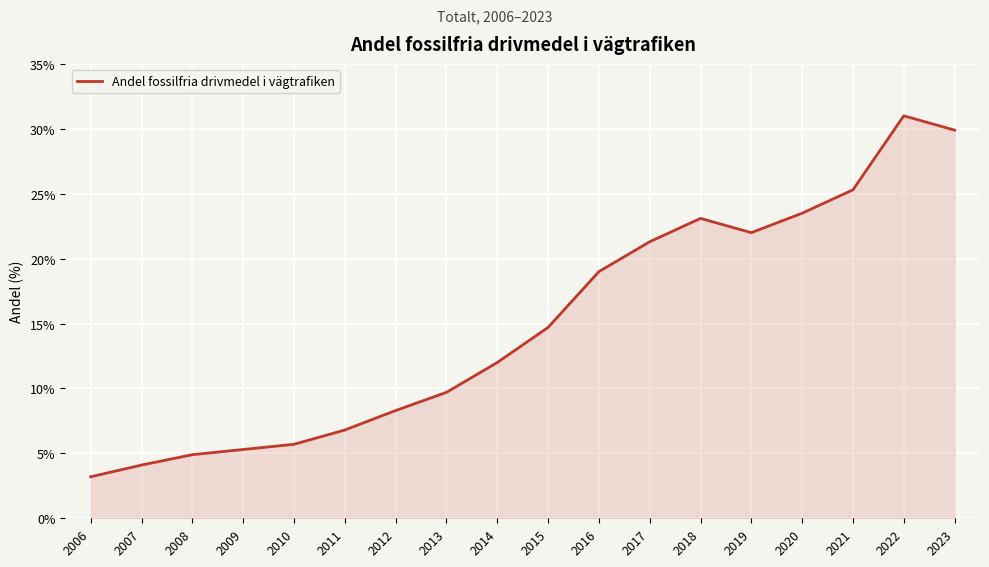

Reading left to right, list all the values displayed in this chart.

3.2	4.1	4.9	5.3	5.7	6.8	8.3	9.7	12.0	14.7	19.0	21.3	23.1	22.0	23.5	25.3	31.0	29.9